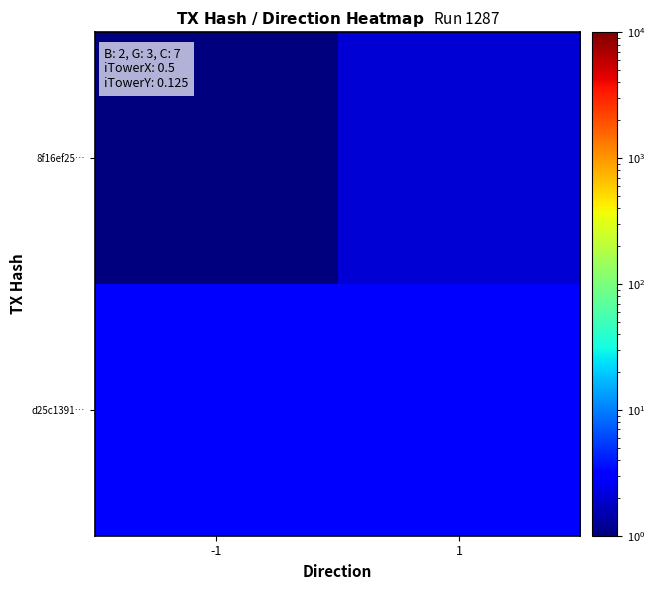

Reading left to right, list all the values displayed in this chart.

8f16ef25…: -1=1	1=2
d25c1391…: -1=3	1=3